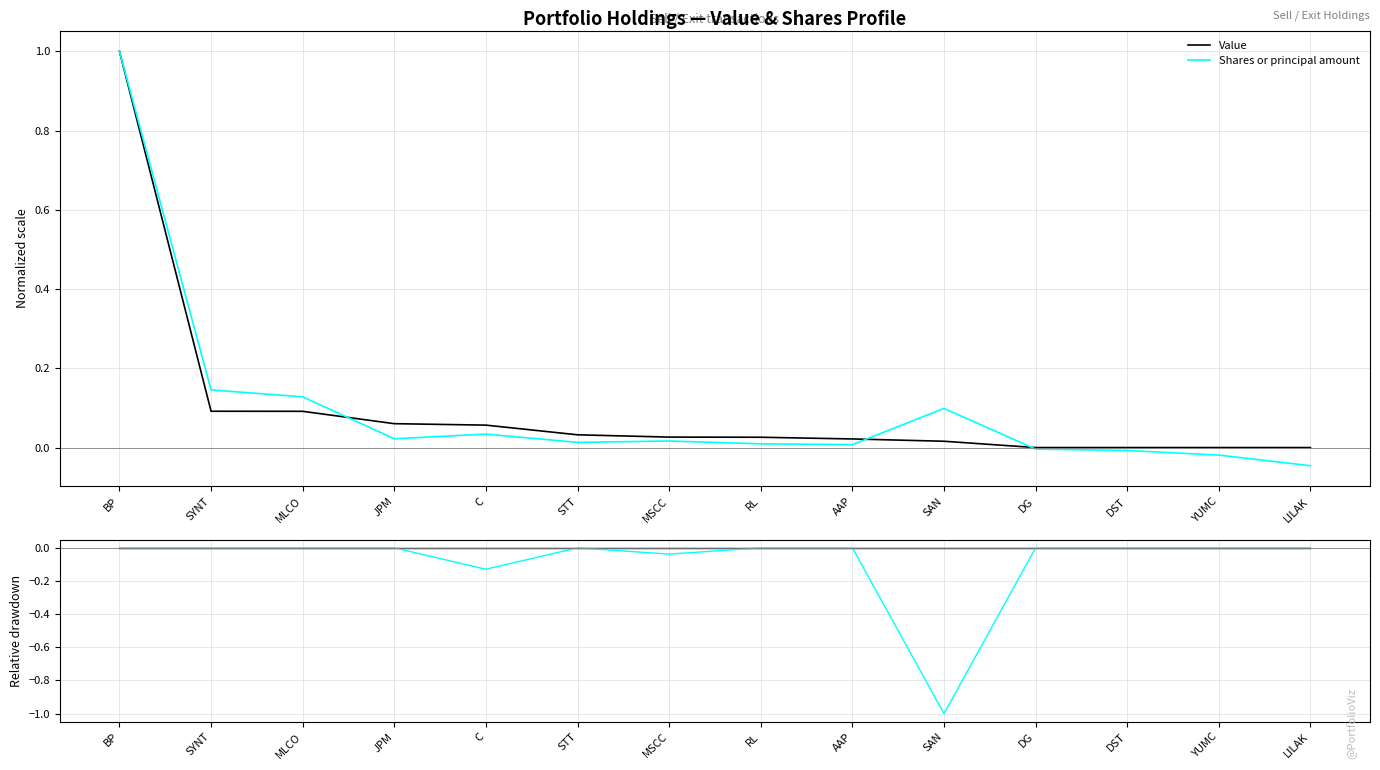

True or false: Shares or principal amount has a value of -0.0 at LILAK.

True